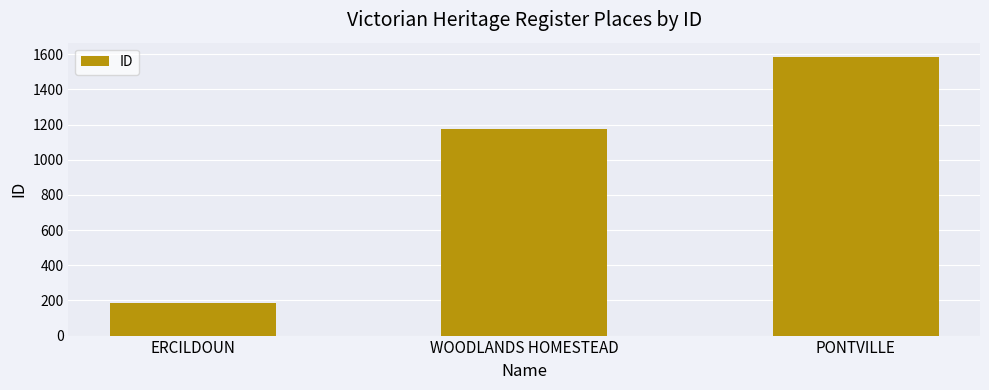

Read the value at PONTVILLE, to the nearest 100.

1600